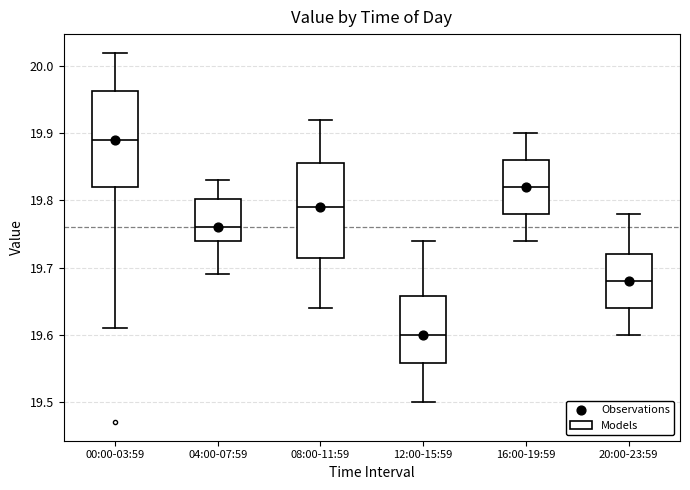

Reading left to right, read every box against the y-axis: the position of its median line, the range the box covers, and the ends of its whiskers. The values are not printed on the chart, so give them approximately, as read against the axis.

00:00-03:59: median 19.89, box 19.82 to 19.96, whiskers 19.61 to 20.02
04:00-07:59: median 19.76, box 19.74 to 19.80, whiskers 19.69 to 19.83
08:00-11:59: median 19.79, box 19.72 to 19.86, whiskers 19.64 to 19.92
12:00-15:59: median 19.60, box 19.56 to 19.66, whiskers 19.50 to 19.74
16:00-19:59: median 19.82, box 19.78 to 19.86, whiskers 19.74 to 19.90
20:00-23:59: median 19.68, box 19.64 to 19.72, whiskers 19.60 to 19.78